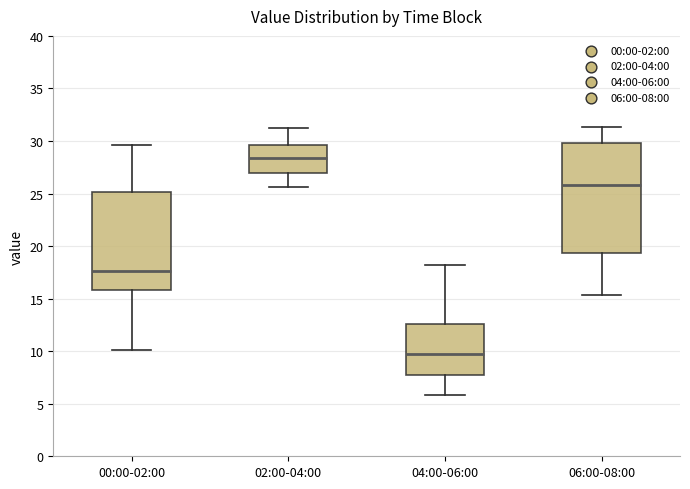

Reading left to right, read every box against the y-axis: the position of its median line, the range the box covers, and the ends of its whiskers. The values are not printed on the chart, so give them approximately, as read against the axis.

00:00-02:00: median 17.5, box 16.0 to 25.0, whiskers 10.0 to 29.5
02:00-04:00: median 28.5, box 27.0 to 29.5, whiskers 25.5 to 31.0
04:00-06:00: median 9.5, box 8.0 to 12.5, whiskers 6.0 to 18.0
06:00-08:00: median 26.0, box 19.5 to 30.0, whiskers 15.5 to 31.5